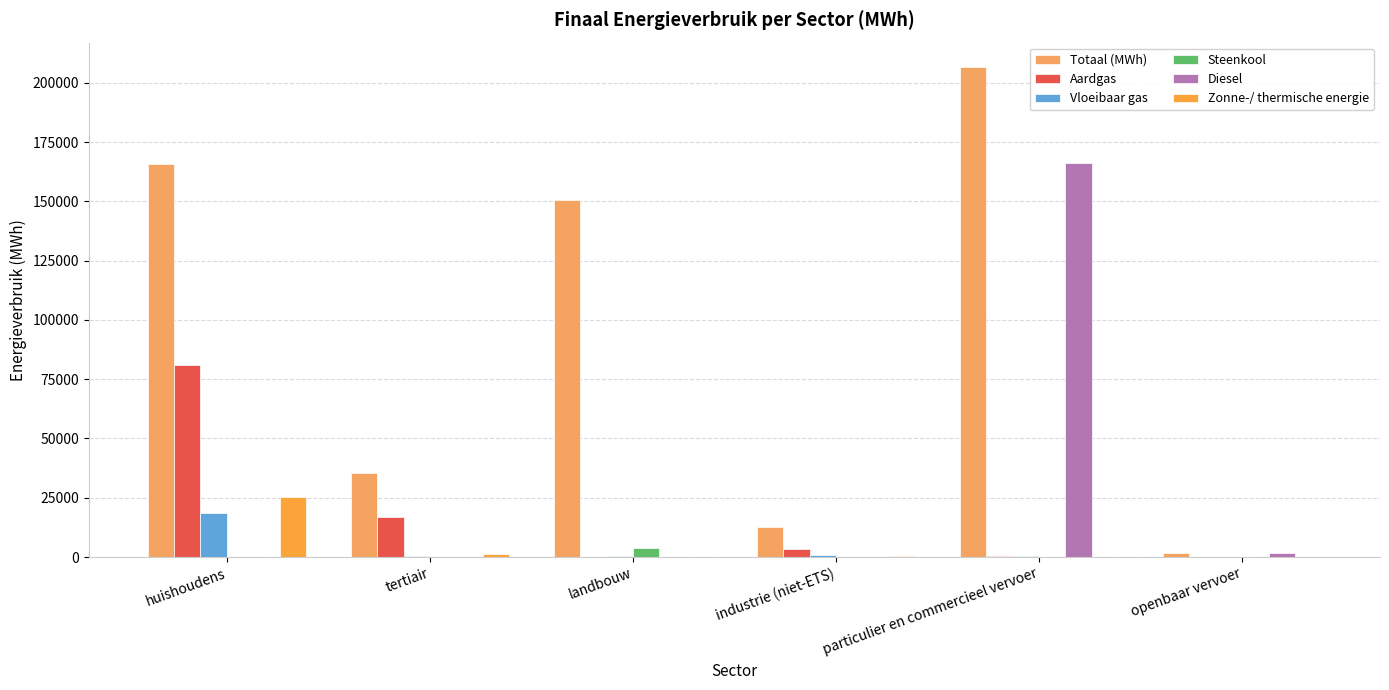

How many groups of bars are there?

6